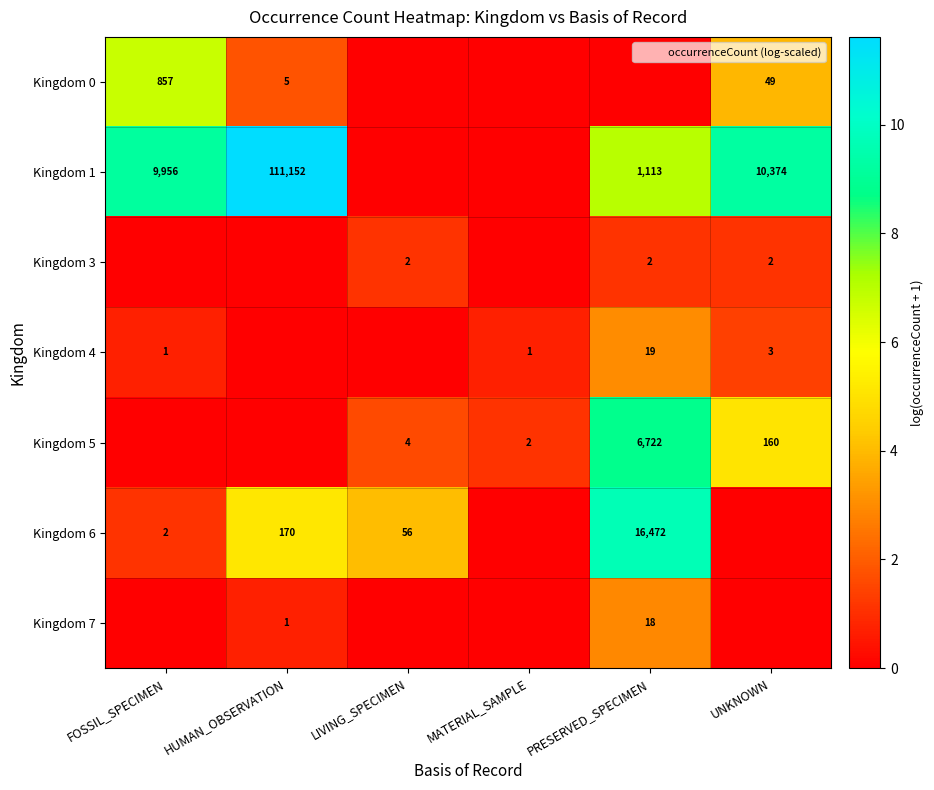

Which category has the lowest value across all series?

LIVING_SPECIMEN